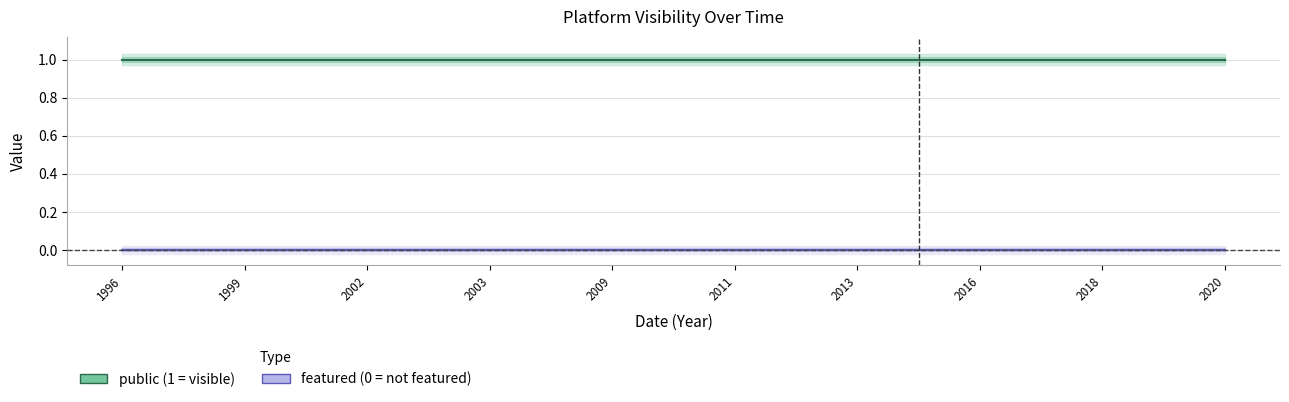

At which label does featured reach its peak?

1996